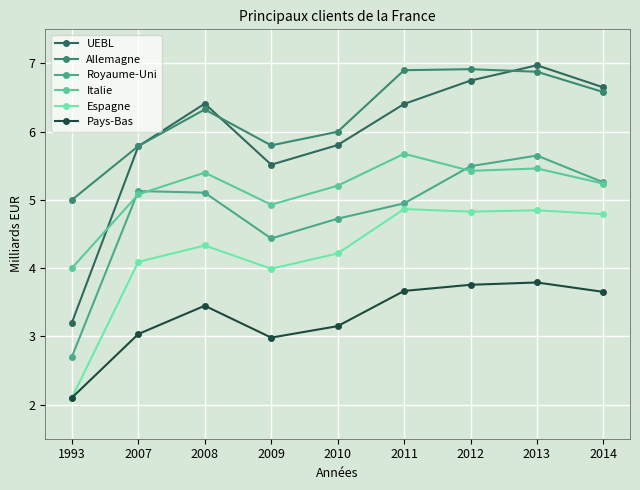

How many lines are shown in the chart?

6